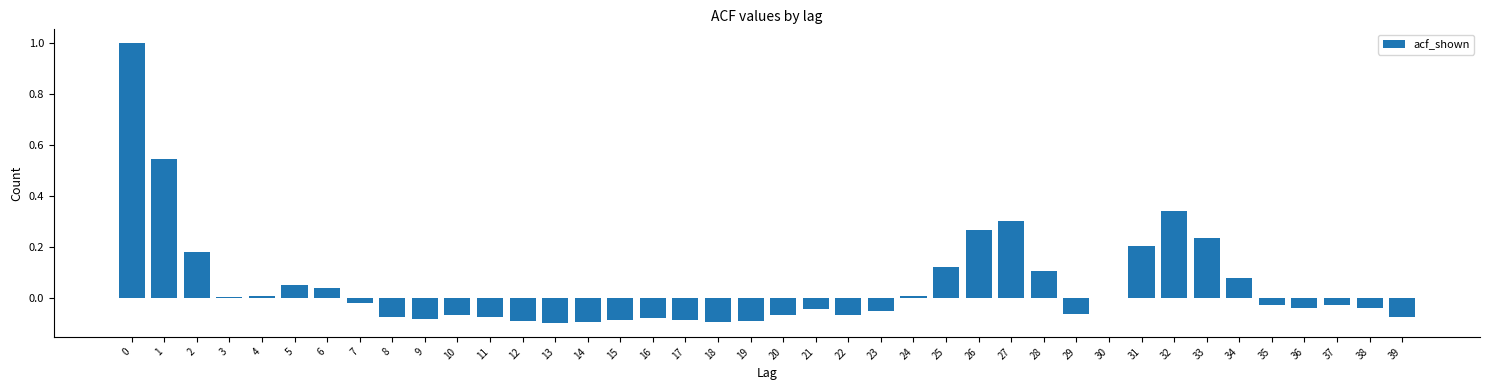

The chart shows a value of 0.4 at 33. True or false?

False